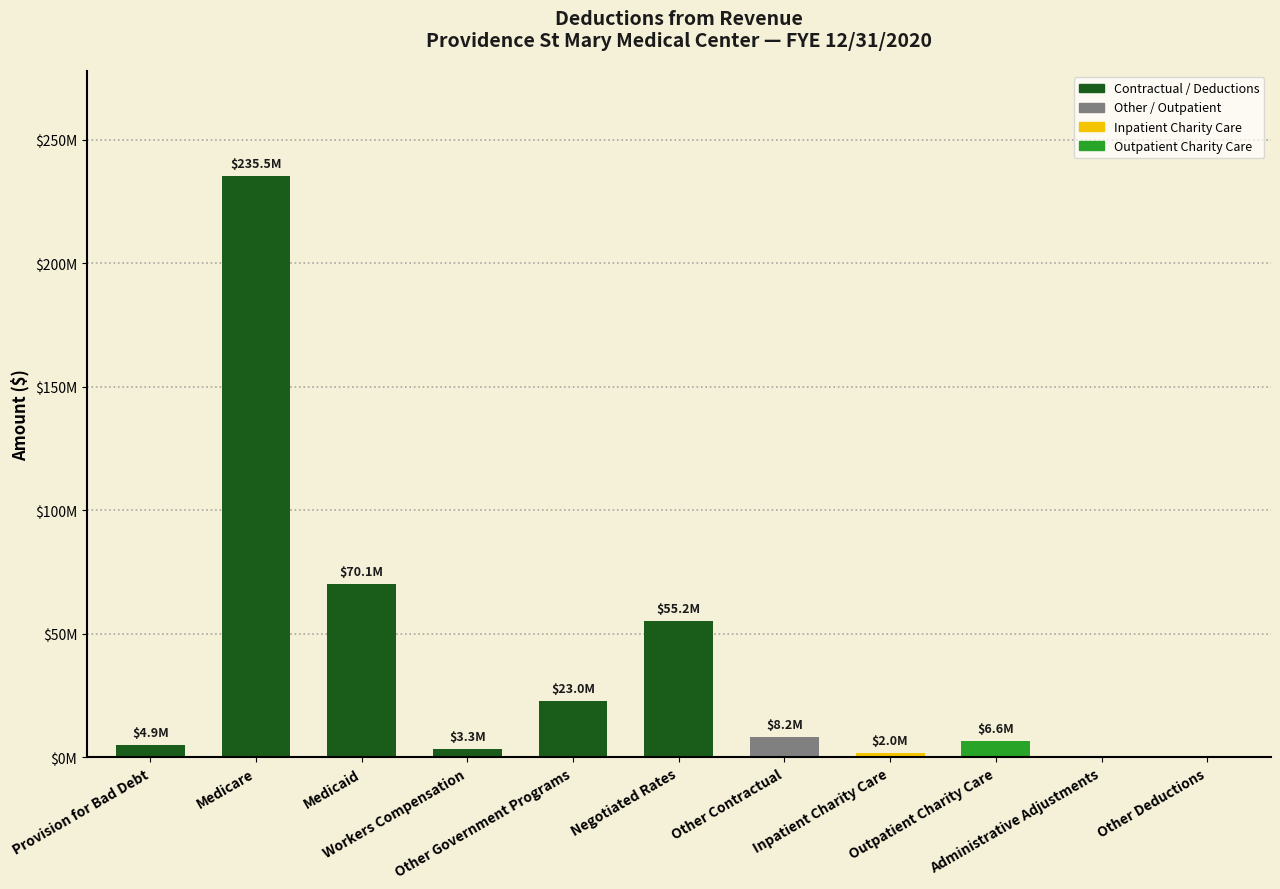

Does the chart contain stacked bars?

No